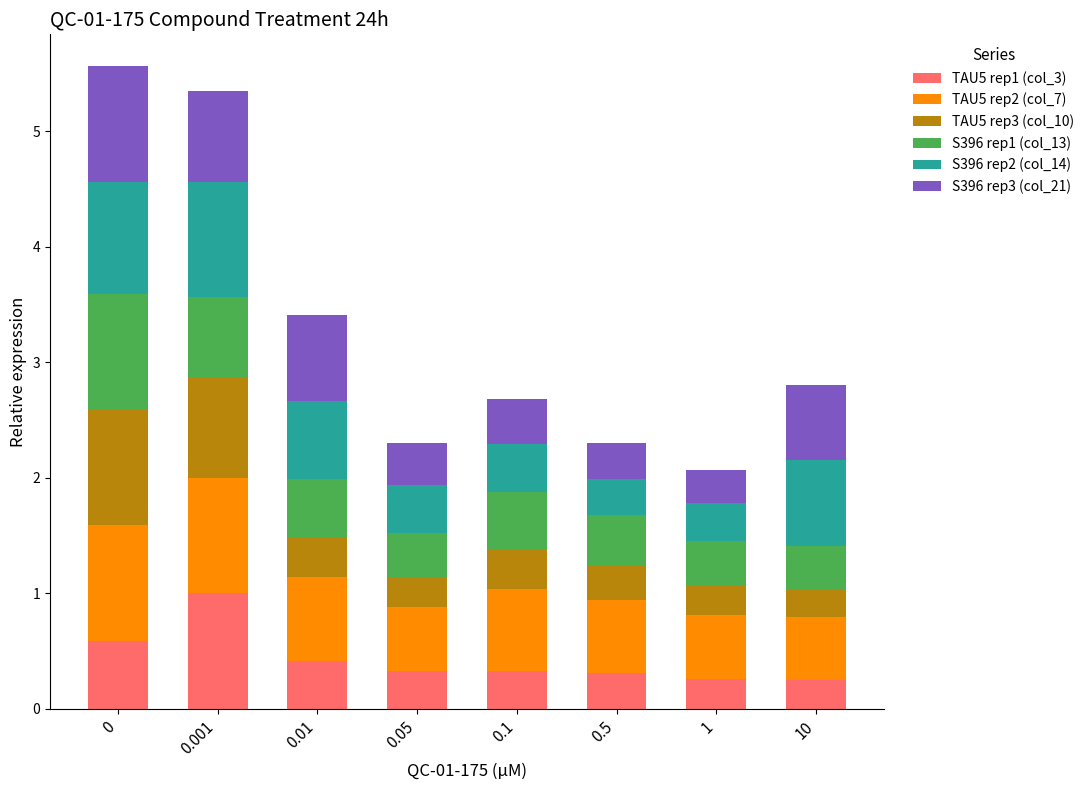

What is the total value across all series at 0.05?

2.3